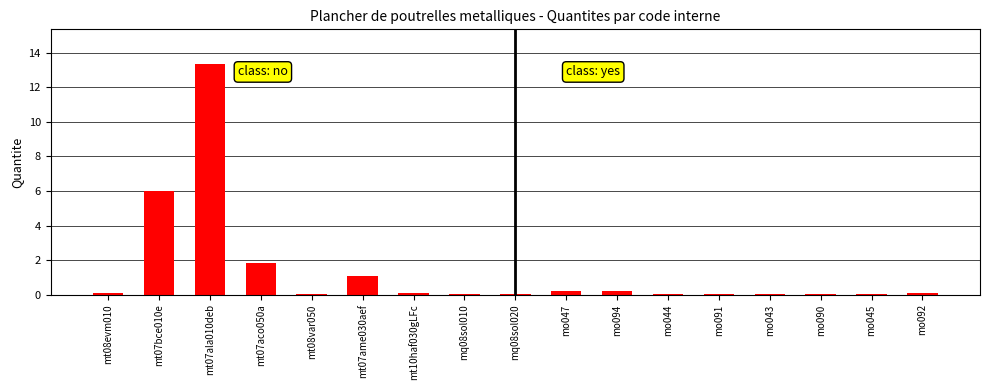

What is the sum of all values?

23.2